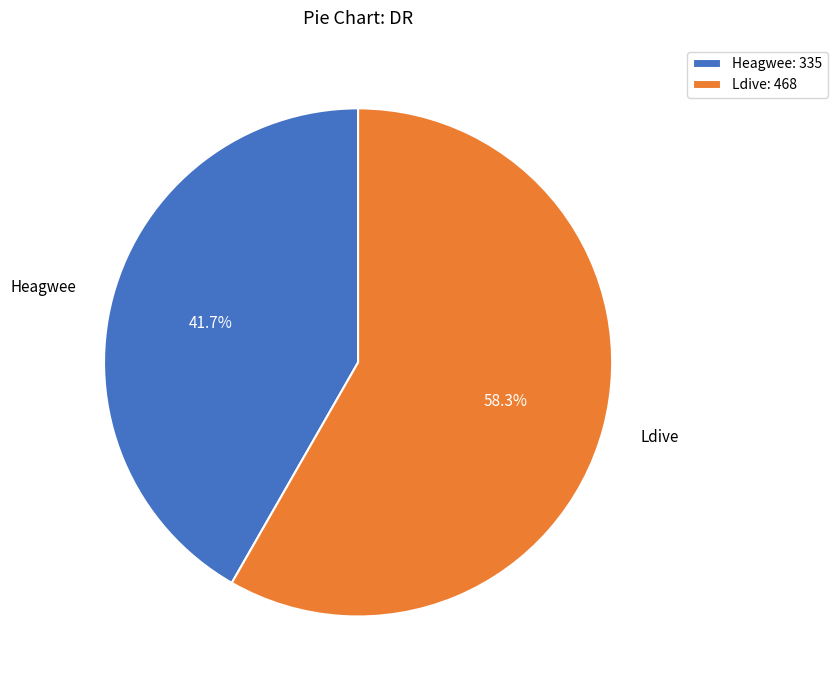

How many segments does this pie chart have?

2